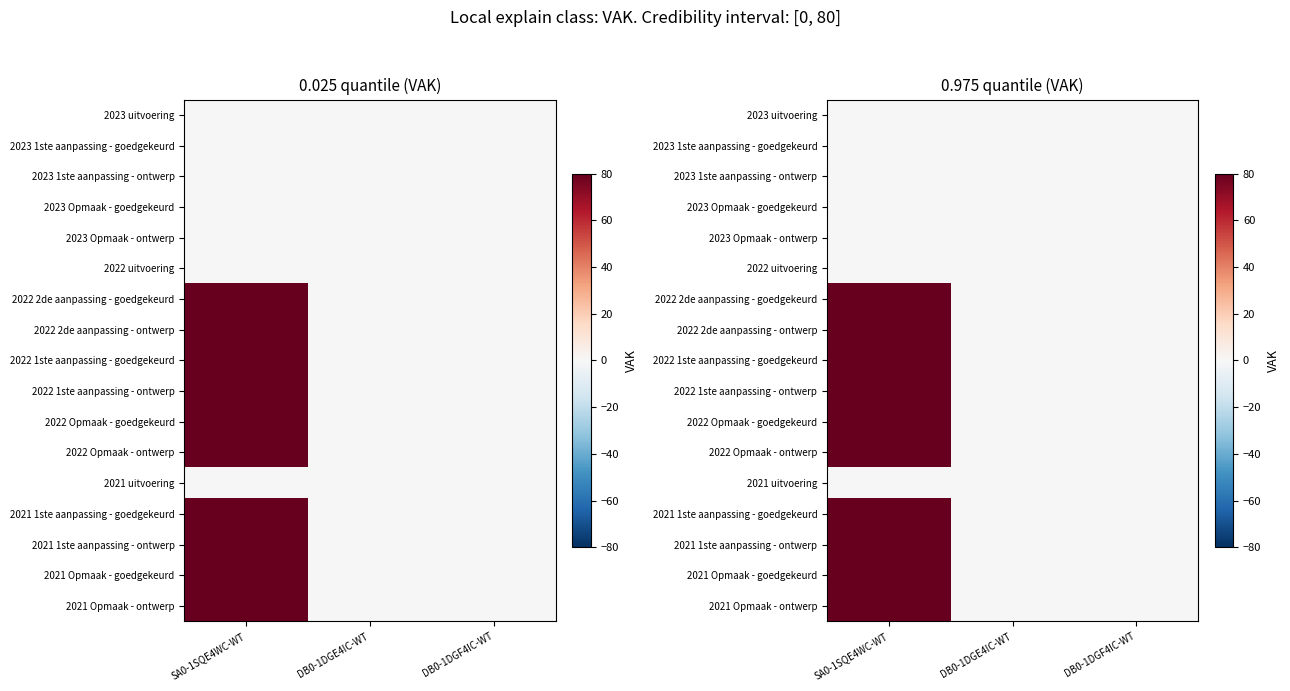

How many distinct data groups are displayed?

17